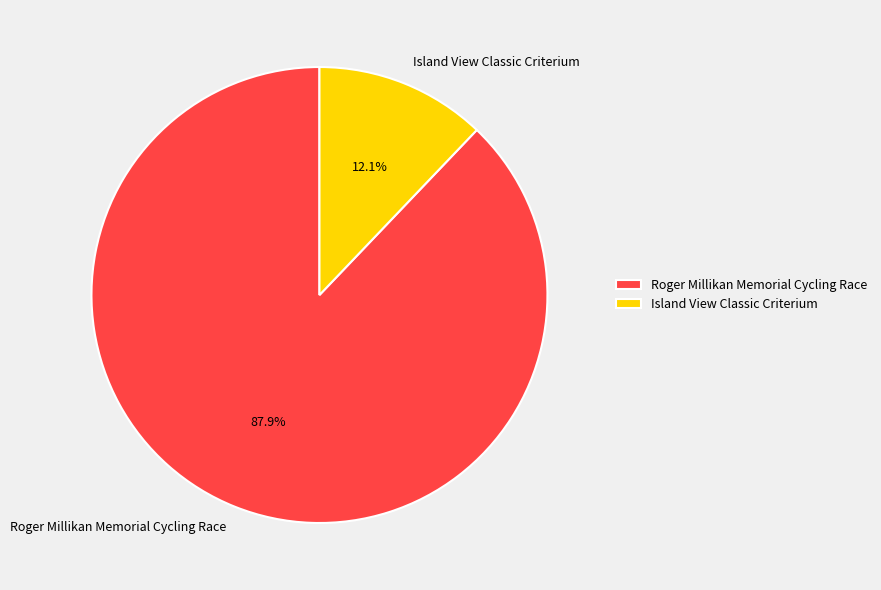

Is Island View Classic Criterium the majority of the pie?

No